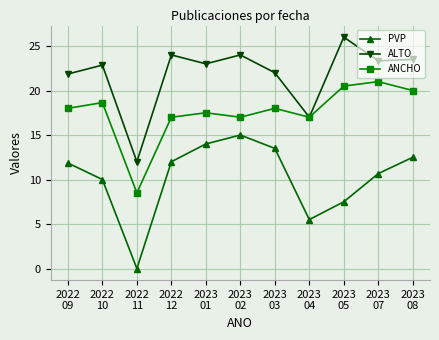

What is the total value across all series at 2023
03?

53.5